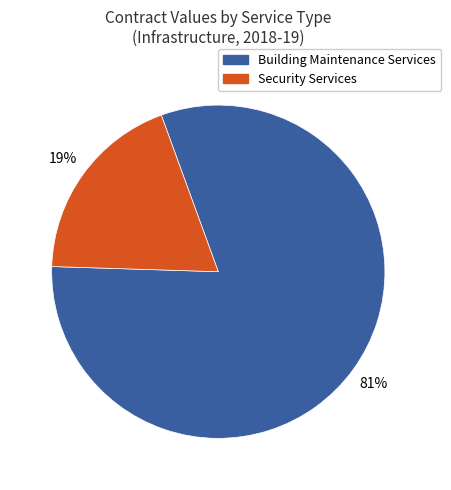

Does any single category account for the majority?

Yes